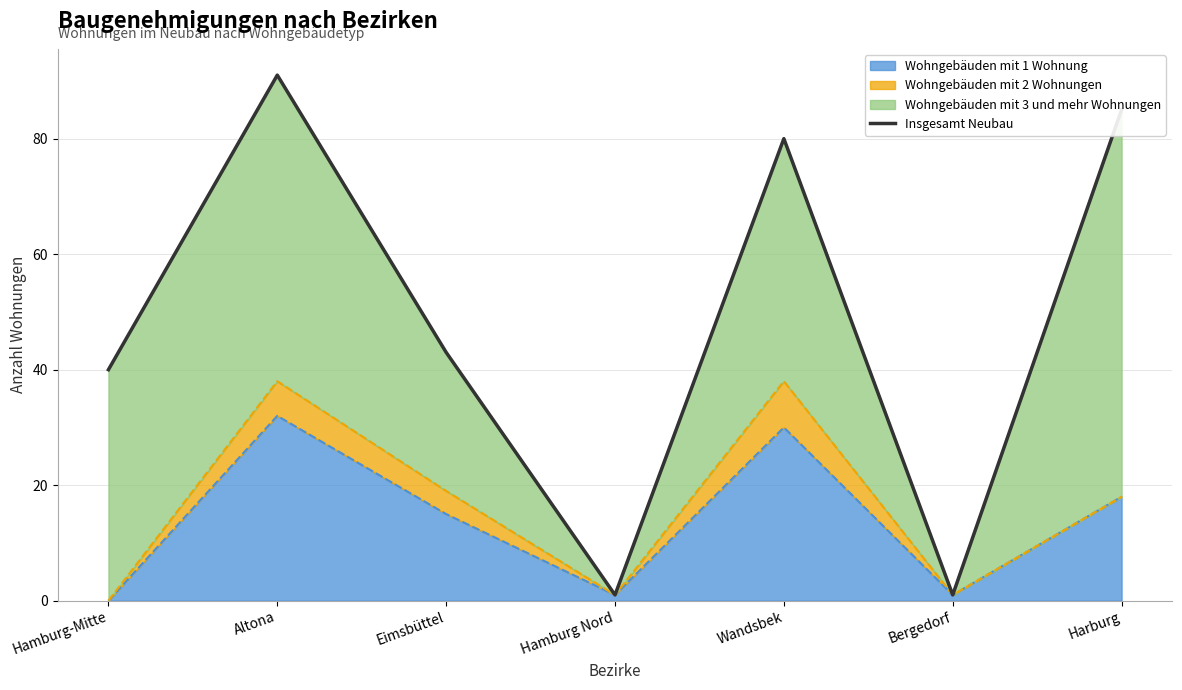

At which category does the data reach its first local peak?

Altona